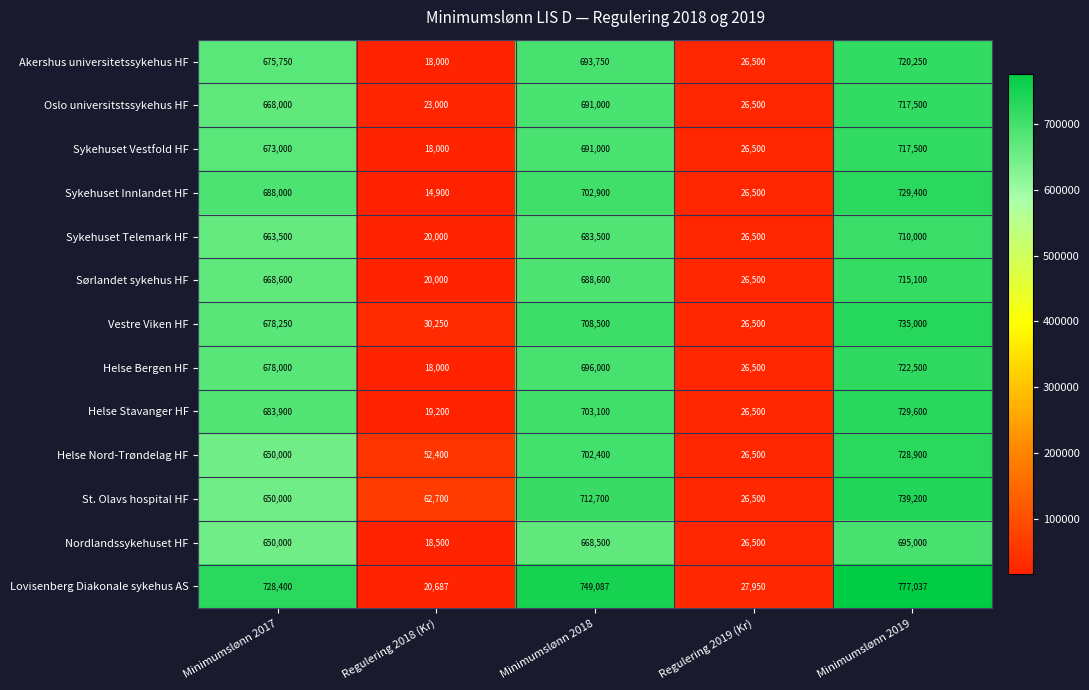

Between Minimumslønn 2017 and Regulering 2019 (Kr), which series saw the biggest shift?

Lovisenberg Diakonale sykehus AS